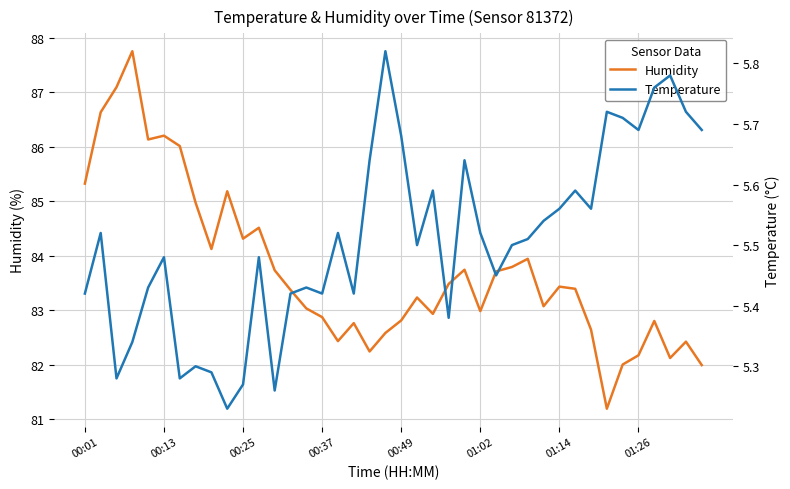

The Humidity series shows 138.8 at 00:13. True or false?

False